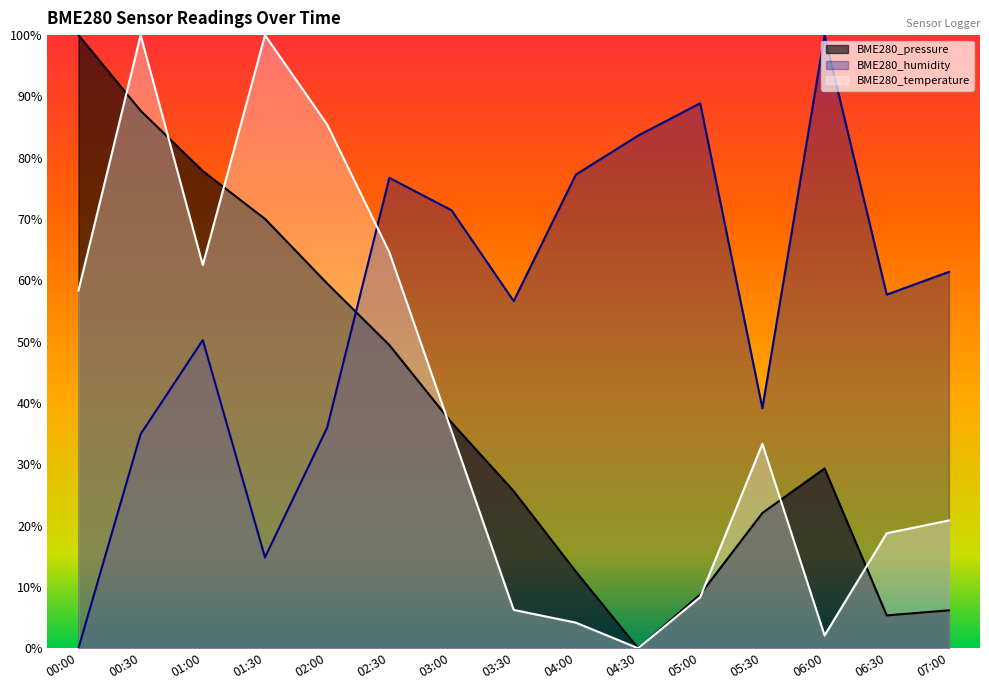

What value does the BME280_pressure series have at 06:00?

29.3